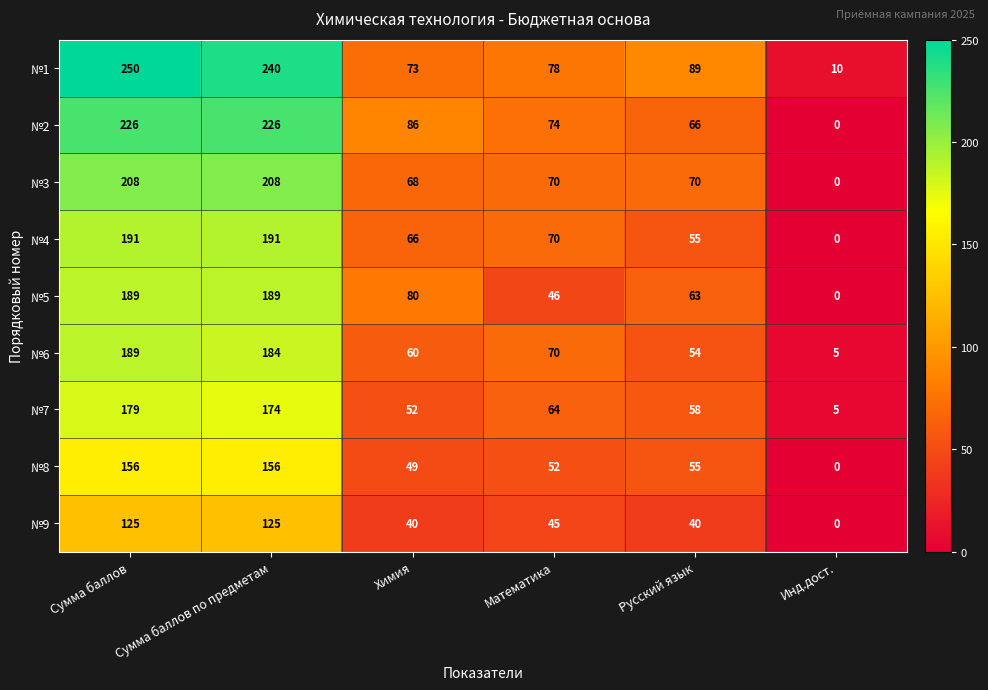

Which series changed the most between Сумма баллов and Химия?

№1